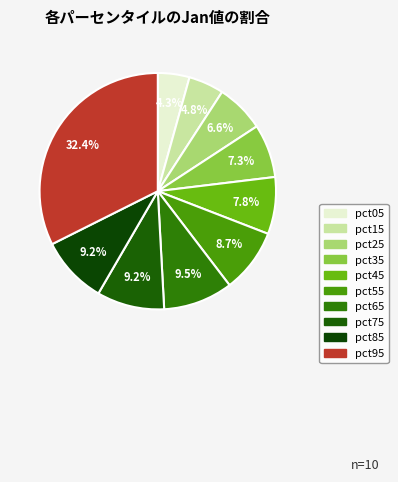

Is it true that pct35 is 20% of the pie?

False